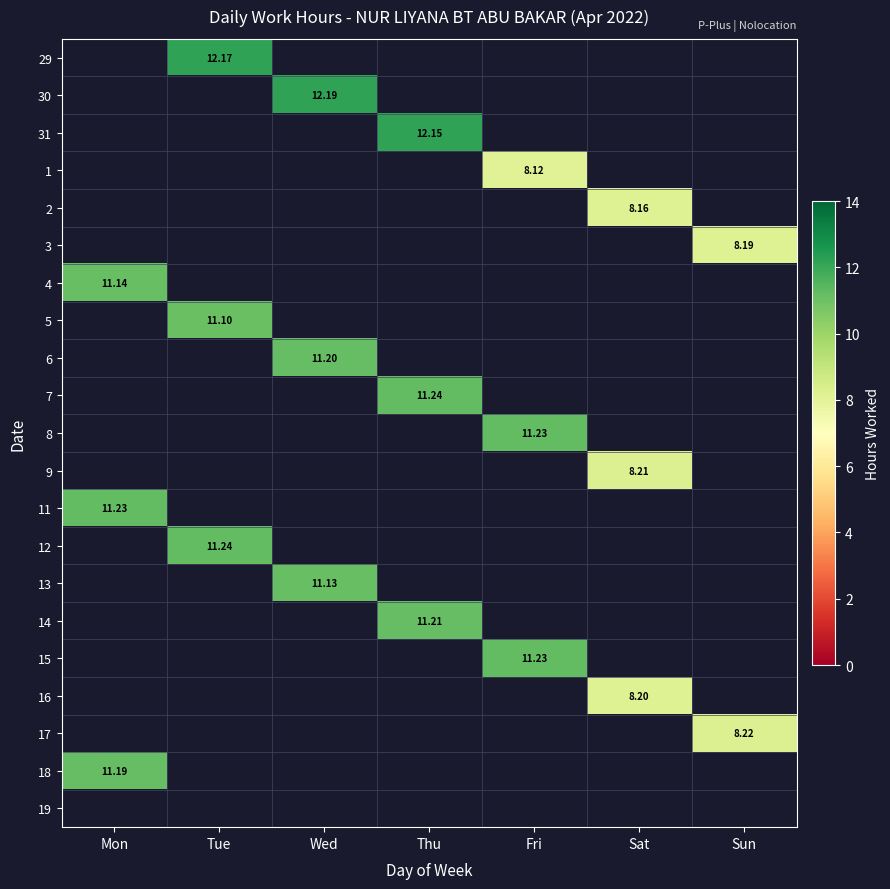

How many data points does each series have?

7